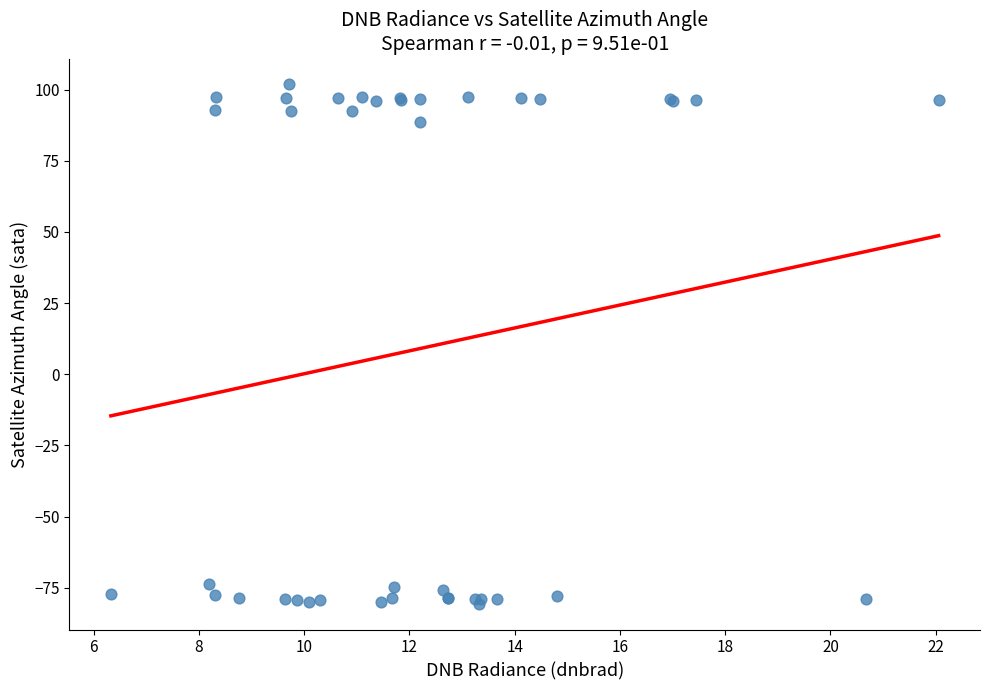

What Y value in the scatter plot is closest to 10?

88.6